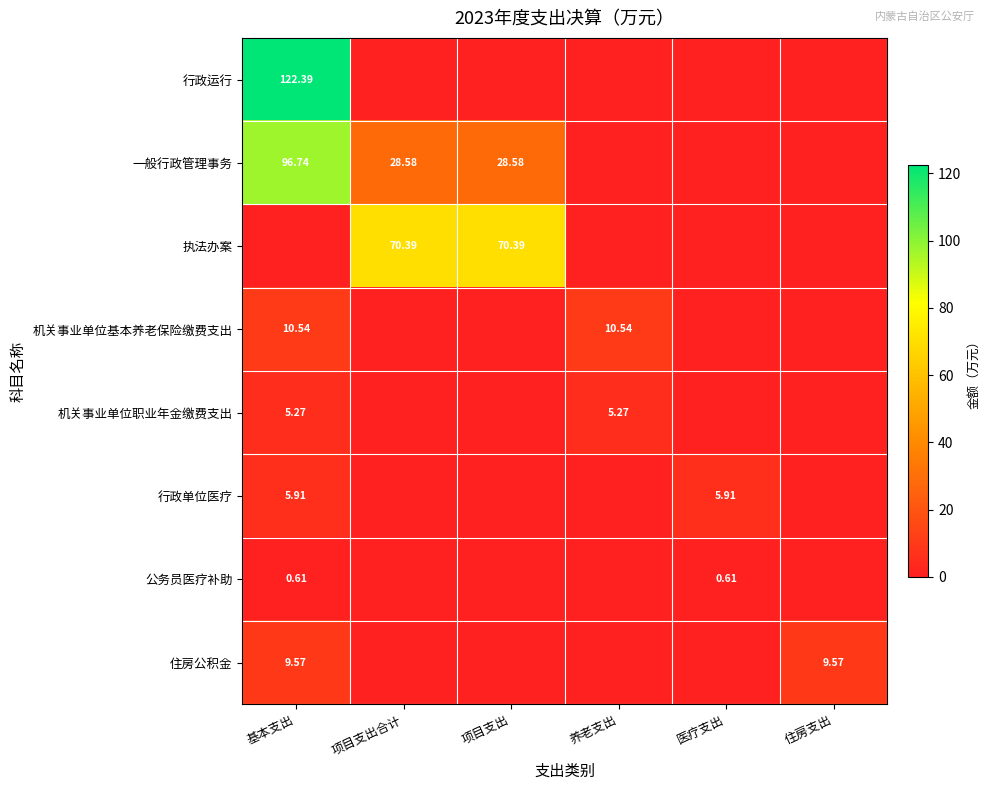

What is the sum of the 机关事业单位基本养老保险缴费支出 values at 养老支出 and 住房支出?

10.5